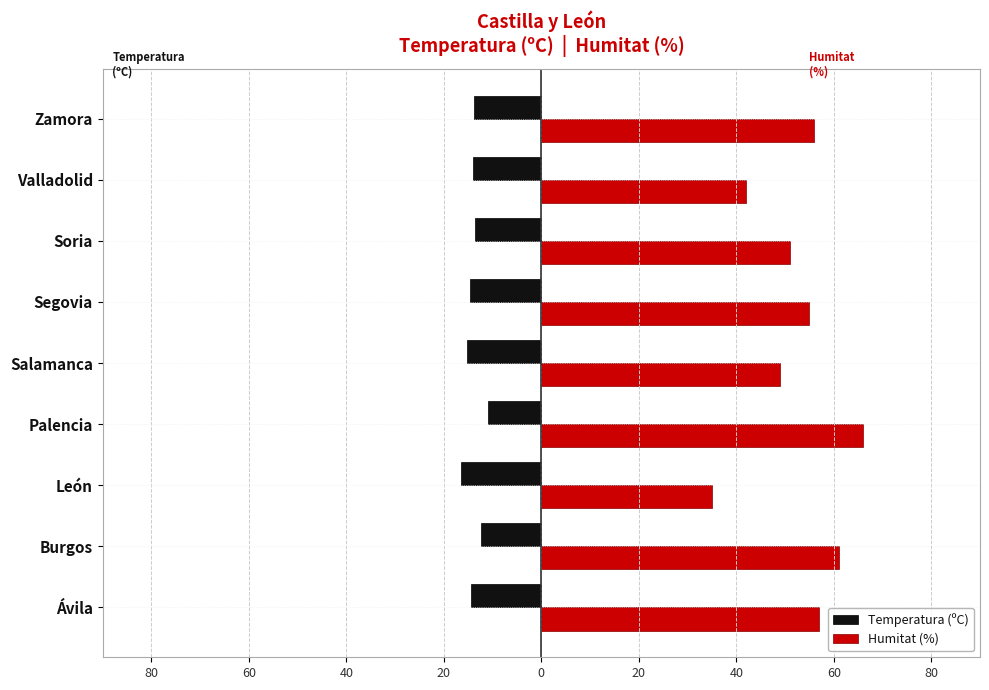

What are all the series names shown in the legend?

Temperatura (ºC), Humitat (%)